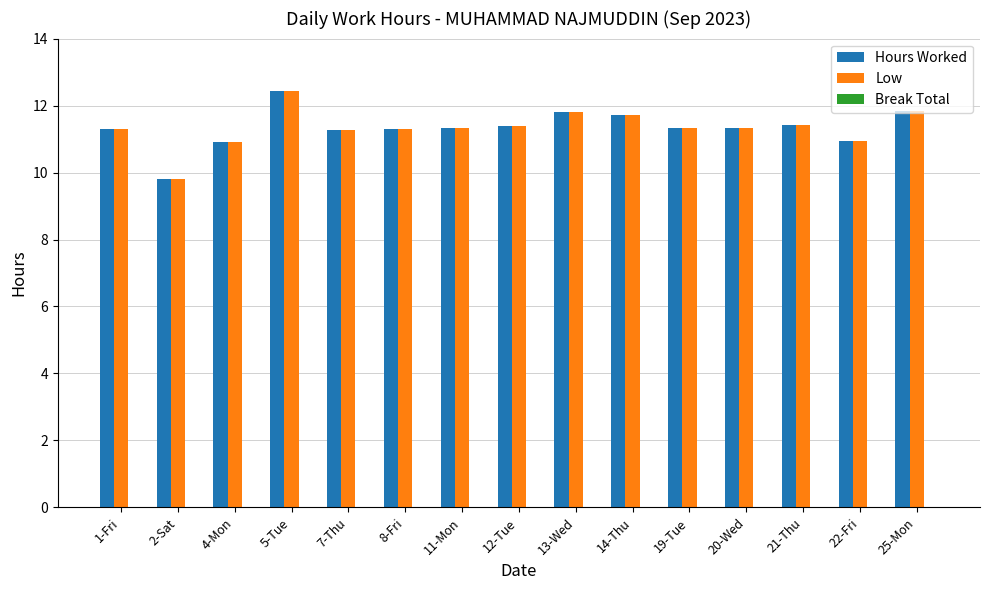

What is the greatest value displayed?

12.4